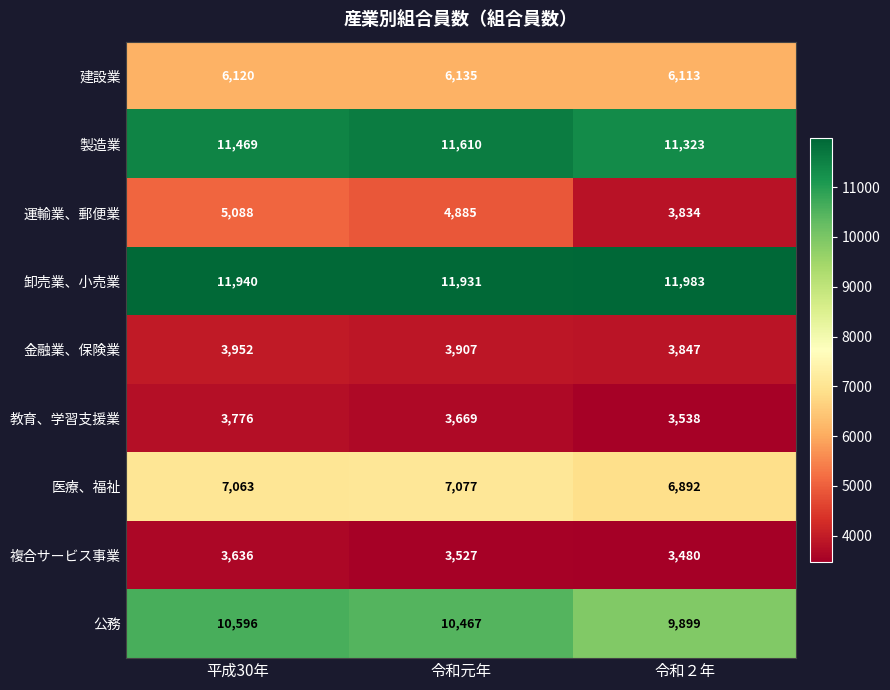

Rank the series by their maximum value, from lowest to highest.

複合サービス事業, 教育、学習支援業, 金融業、保険業, 運輸業、郵便業, 建設業, 医療、福祉, 公務, 製造業, 卸売業、小売業